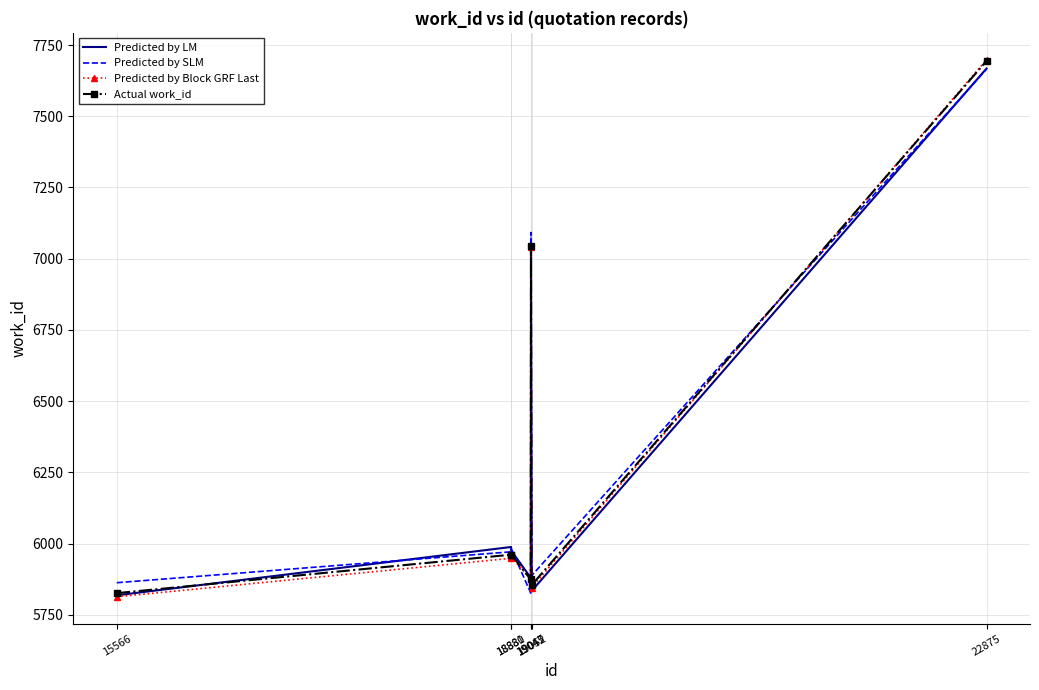

What is the minimum value for Predicted by SLM?

5826.1